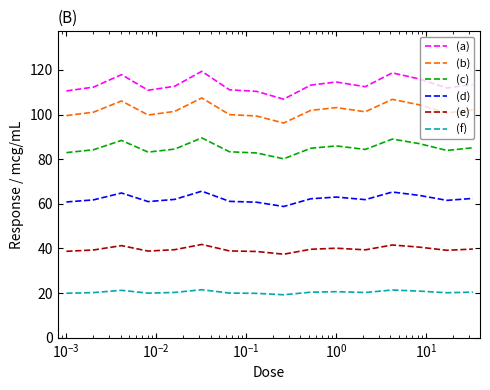

What is the difference between the maximum and minimum values in the (d) series?

6.9